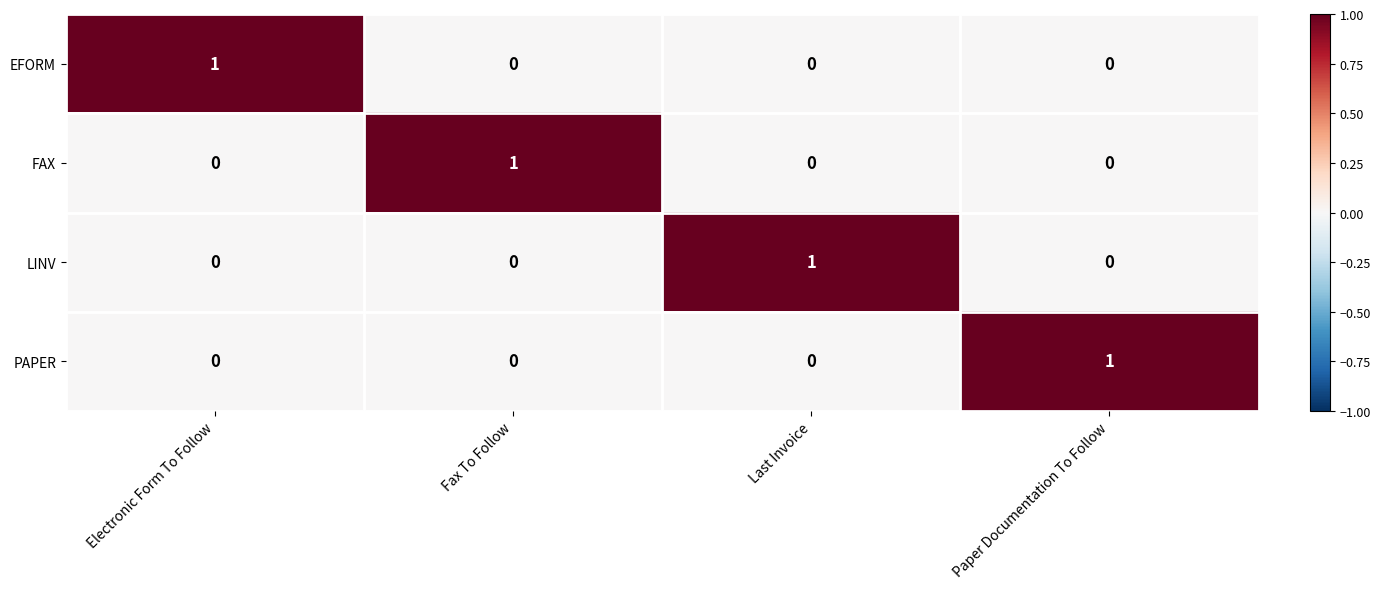

How many values in FAX are above zero?

1